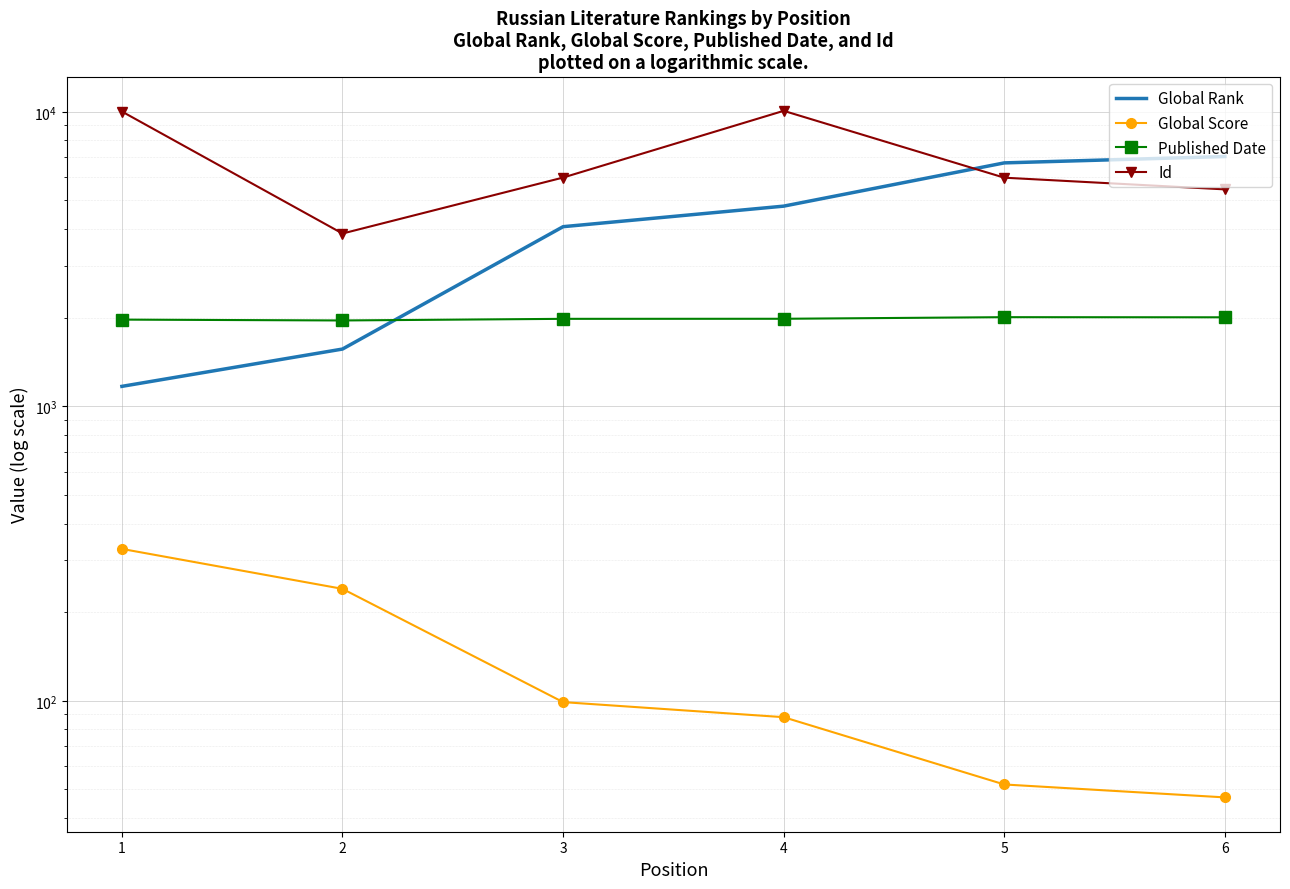

How many values in the Global Rank series exceed 4784?

2